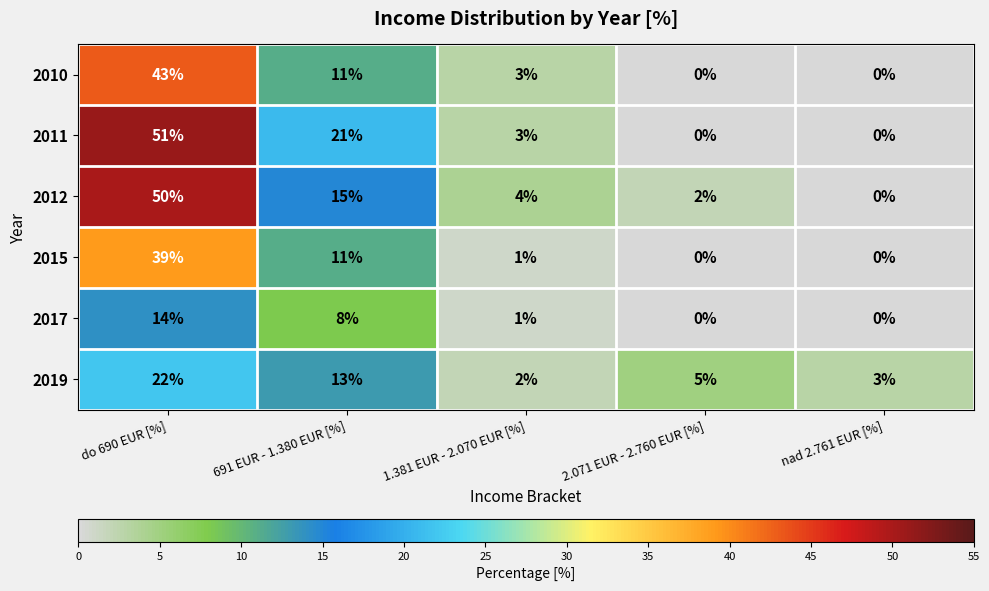

Rank the series by their maximum value, from highest to lowest.

2011, 2012, 2010, 2015, 2019, 2017